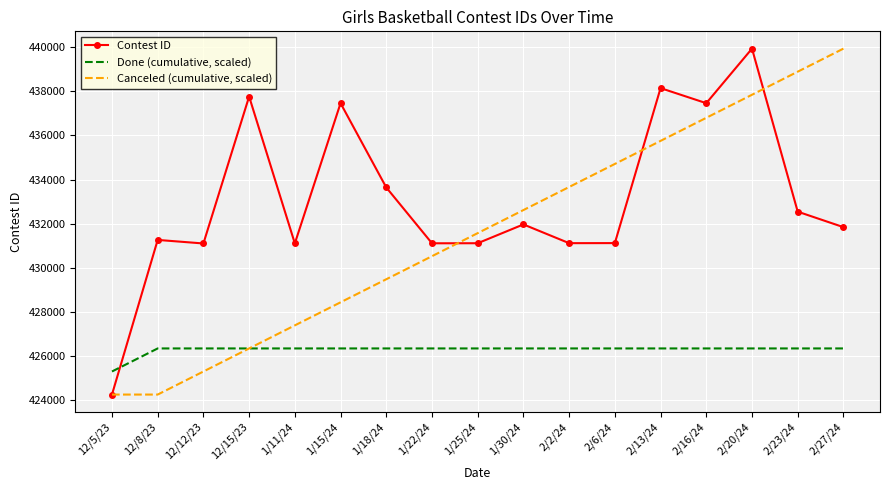

Rank the series at 2/27/24 from lowest to highest value.

Done (cumulative, scaled), Contest ID, Canceled (cumulative, scaled)